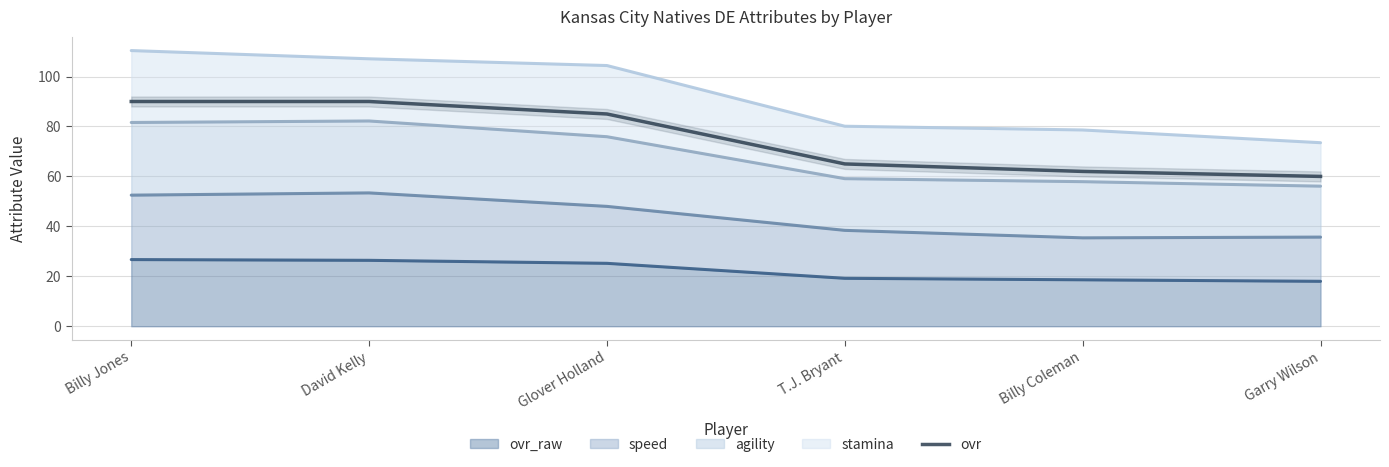

What value does the data have at T.J. Bryant, to the nearest 10?

60